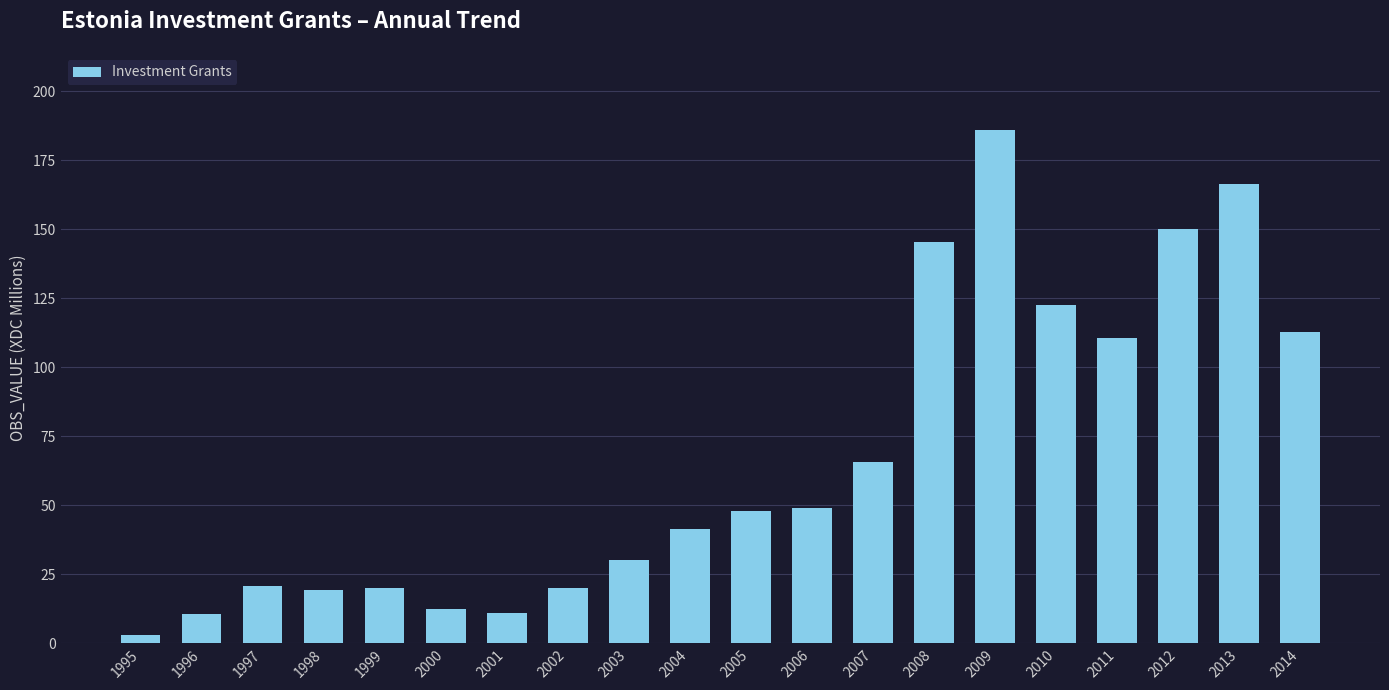

Approximately how many times larger is the value at 2014 compared to 1997?

5.5